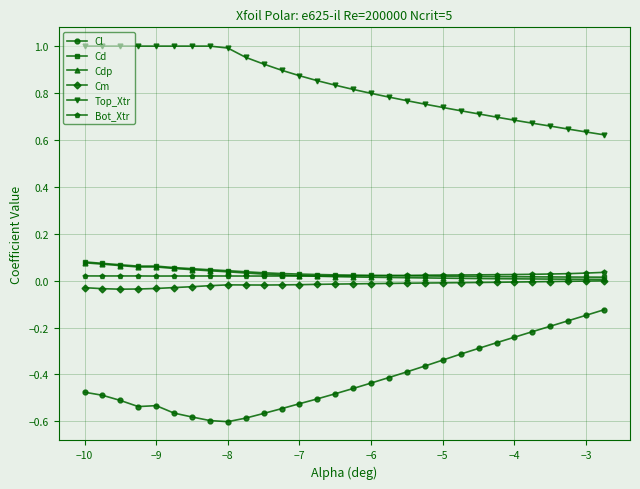

Which series has the largest total across all categories?

Top_Xtr